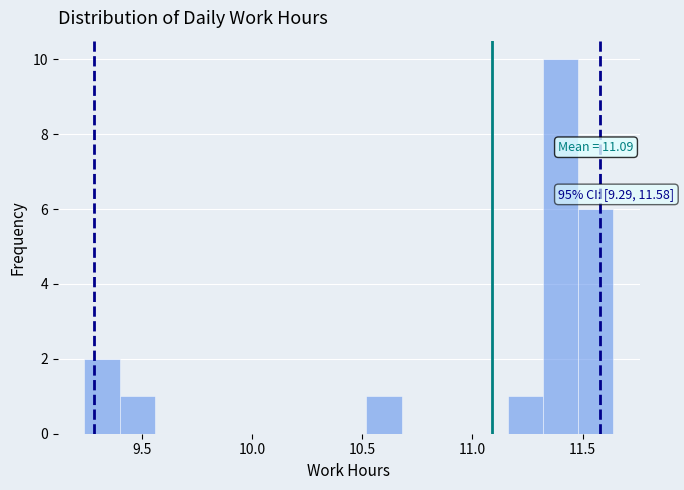

Around what value on the x-axis is the tallest bar? Give the approximate position of its centre, as read against the axis.

11.40